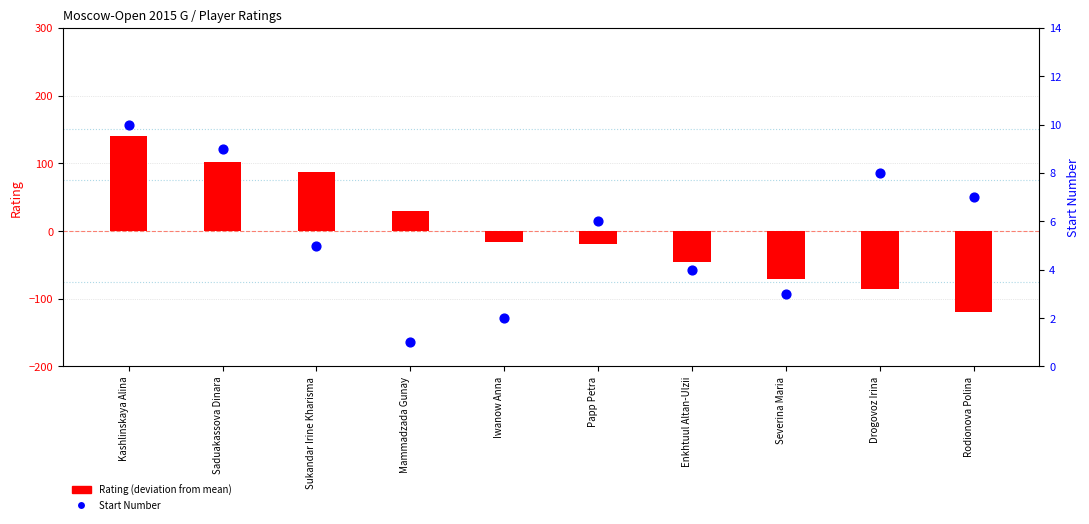

What is the total value across all series at Papp Petra?

-13.2